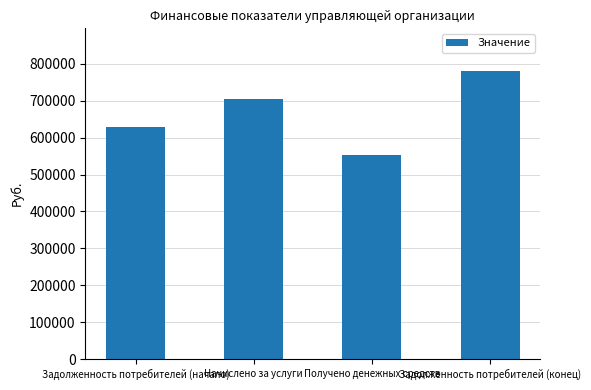

Is it true that the value at Получено денежных средств is 773704.5?

False